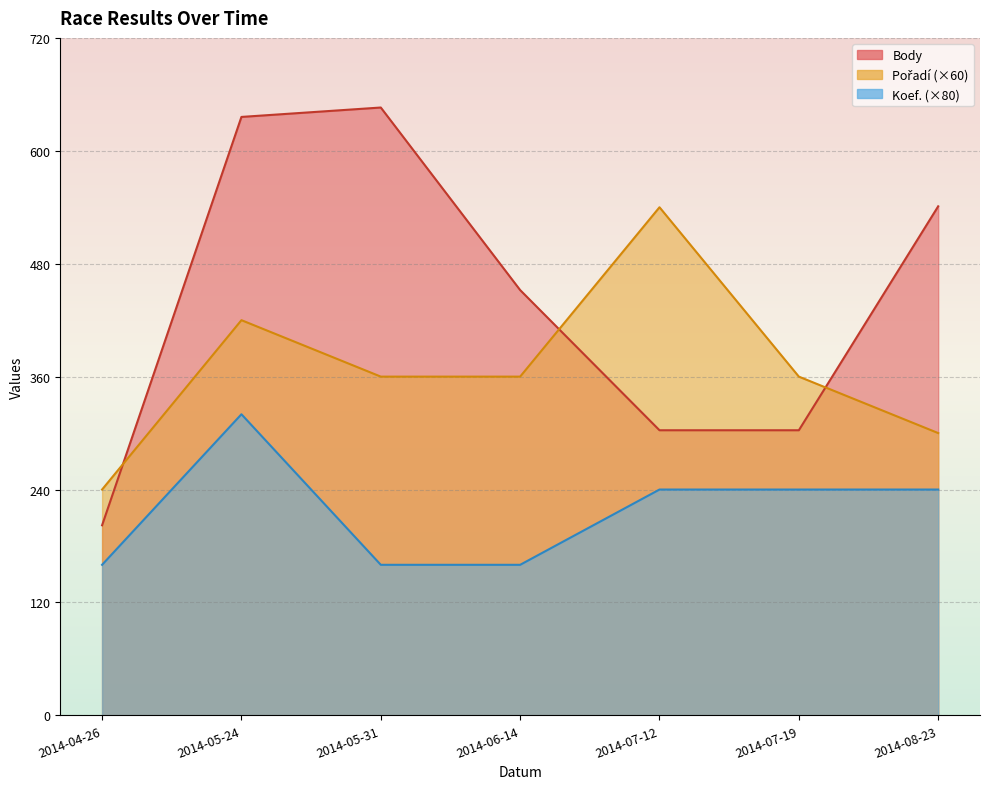

What is the difference between the maximum and minimum values in the Pořadí series?

300